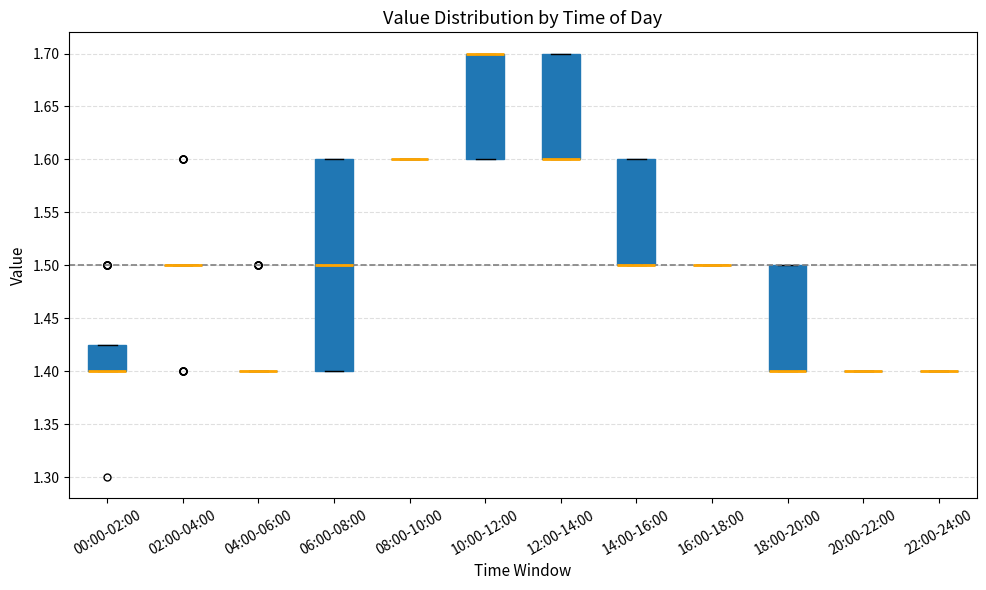

Where is the lower edge of the box for 18:00-20:00 on the y-axis? The values are not printed on the chart, so give them approximately, as read against the axis.

1.400